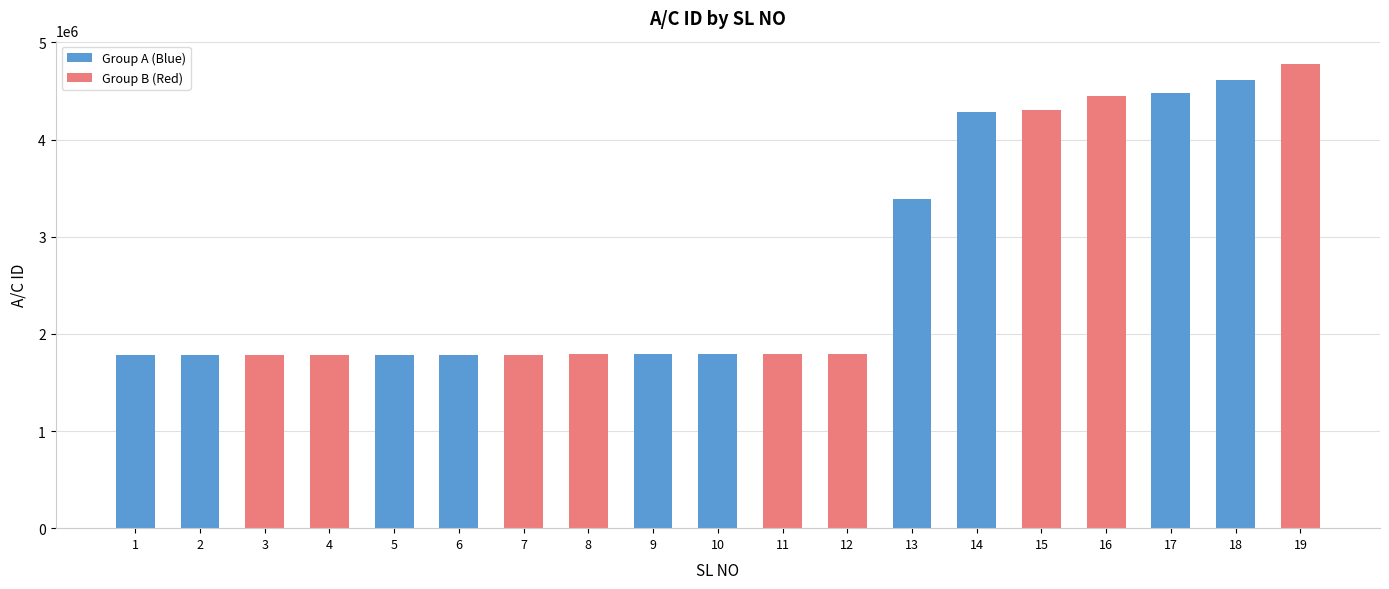

The value at 13 is 5638967. True or false?

False